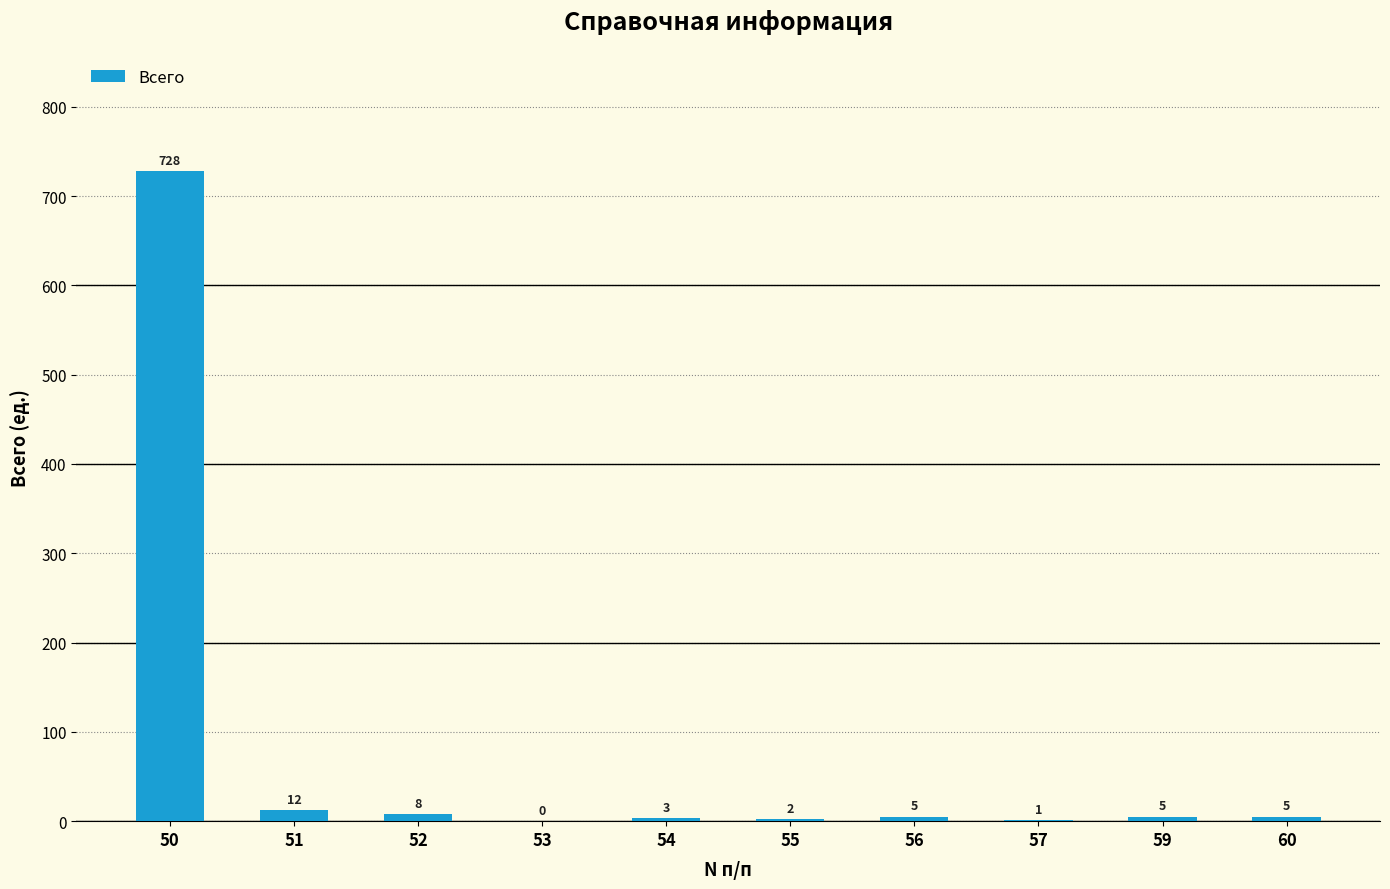

Count the number of categories in the chart.

10